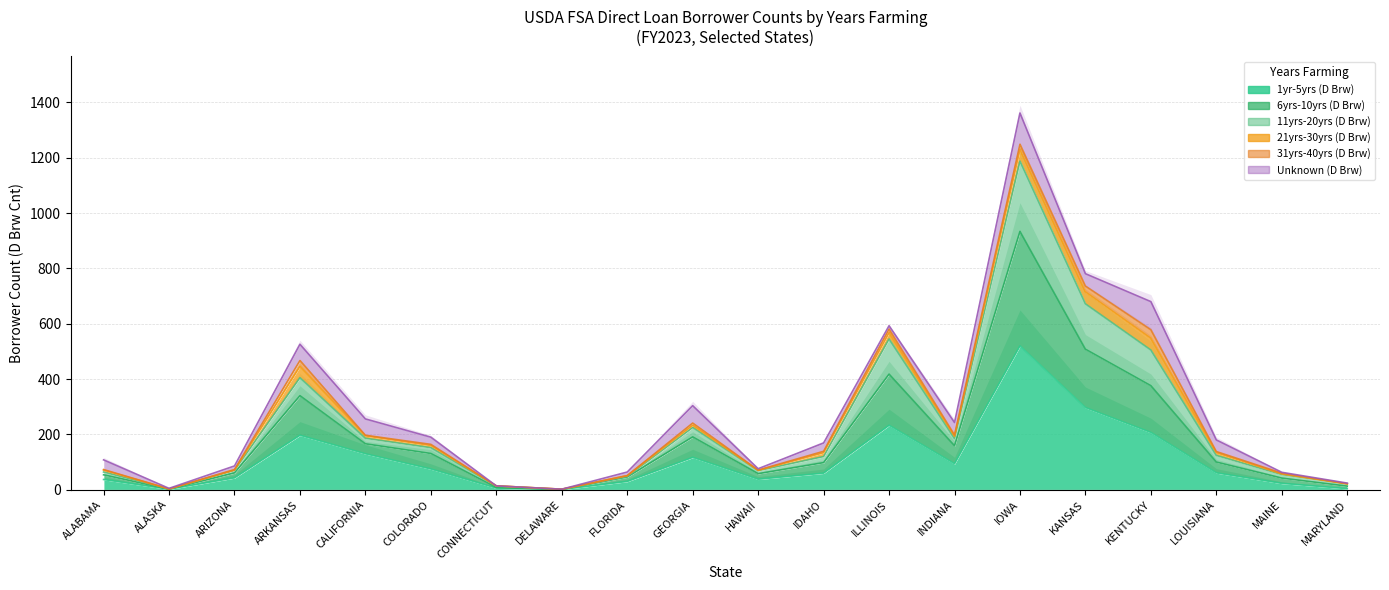

True or false: 11yrs-20yrs (D Brw) has a value of 17 at ALABAMA.

False